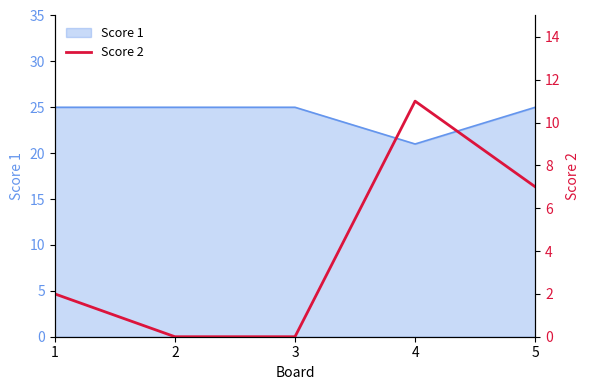

Does the chart display data point markers on the line(s)?

No